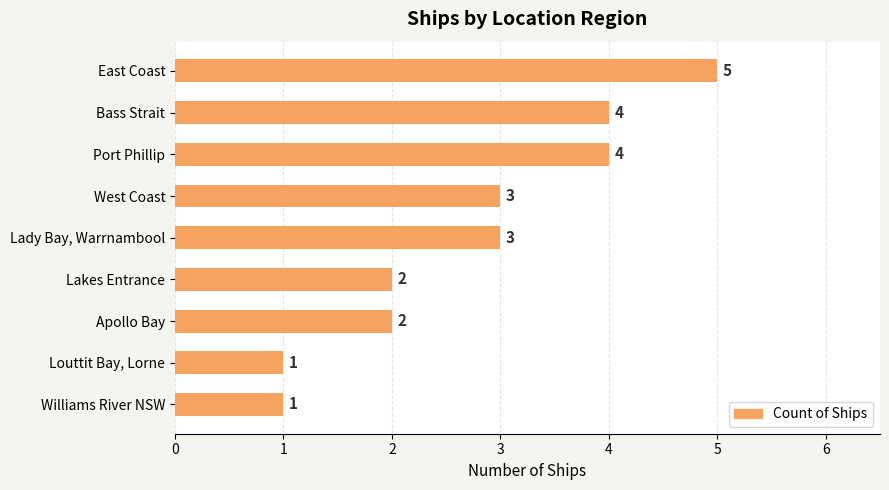

What is the greatest value displayed?

5